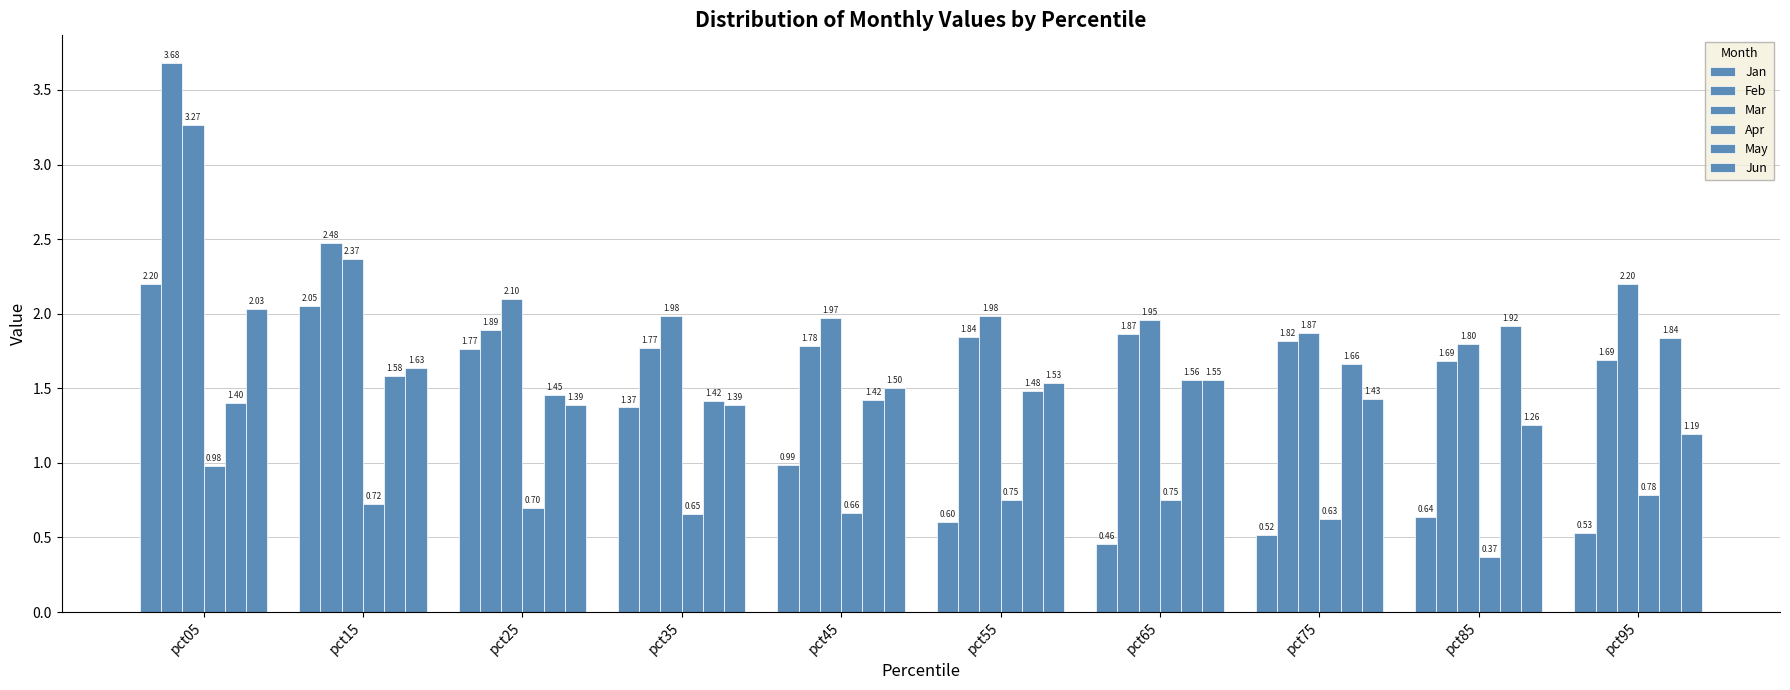

How many series are shown in this chart?

6